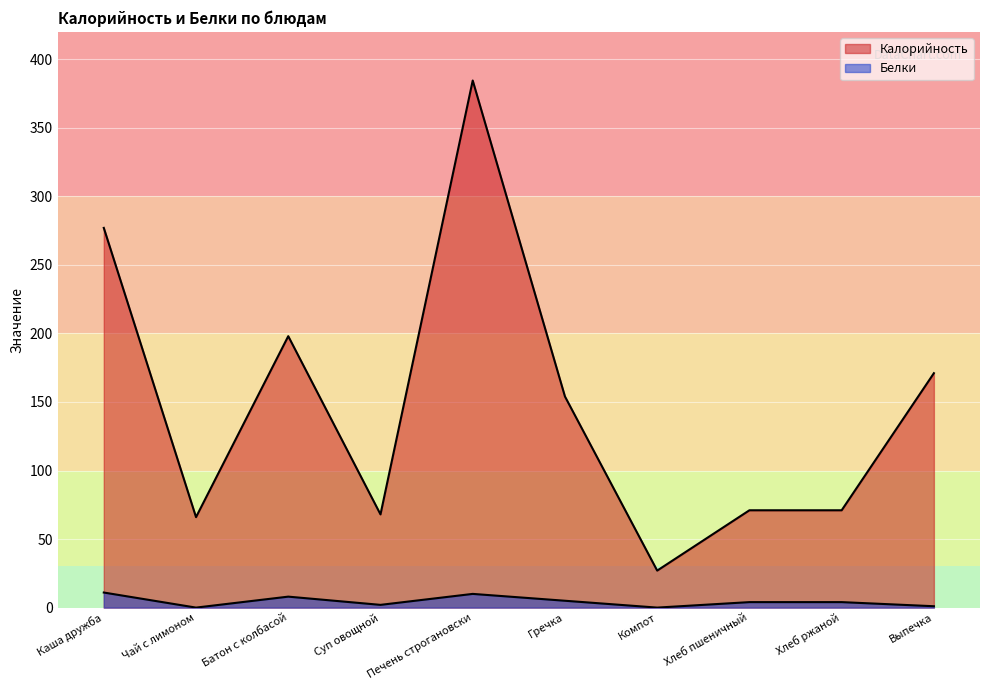

Reading left to right, transcribe all the data shown in this chart.

Калорийность: 277.0	66.0	198.0	68.0	384.5	154.0	27.0	71.0	71.0	171.0
Белки: 11.0	0.0	8.0	2.0	10.0	5.0	0.0	4.0	4.0	1.0